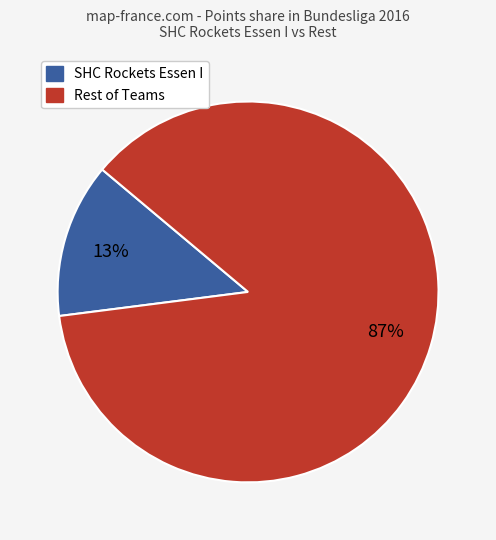

Does any single category account for the majority?

Yes